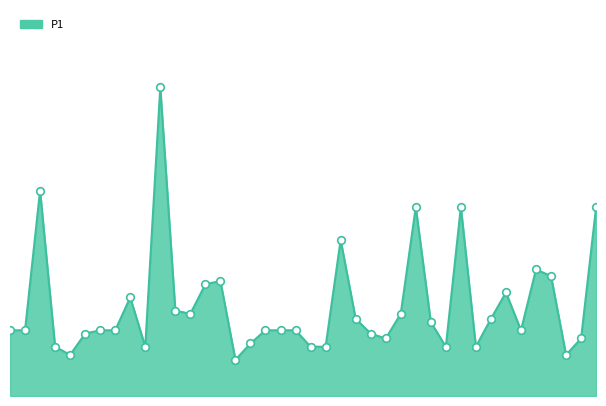

Is this an area chart (filled region under the line)?

Yes